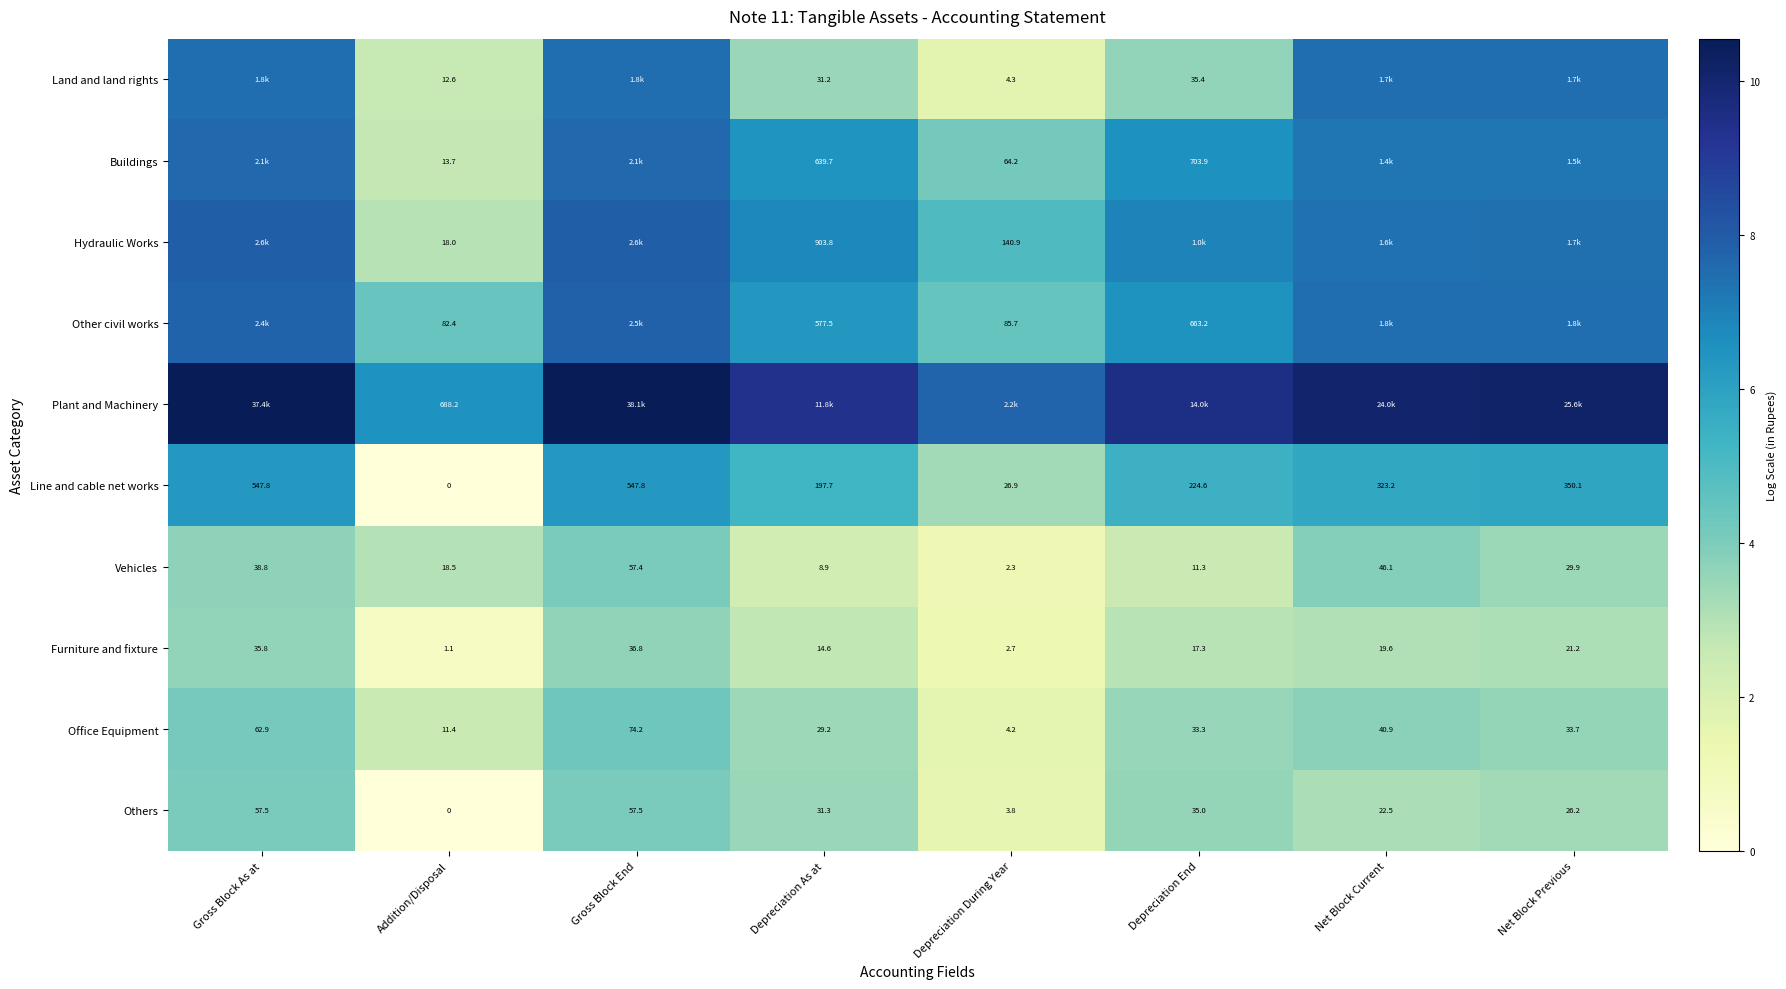

How many values in the Others series exceed 31?

4